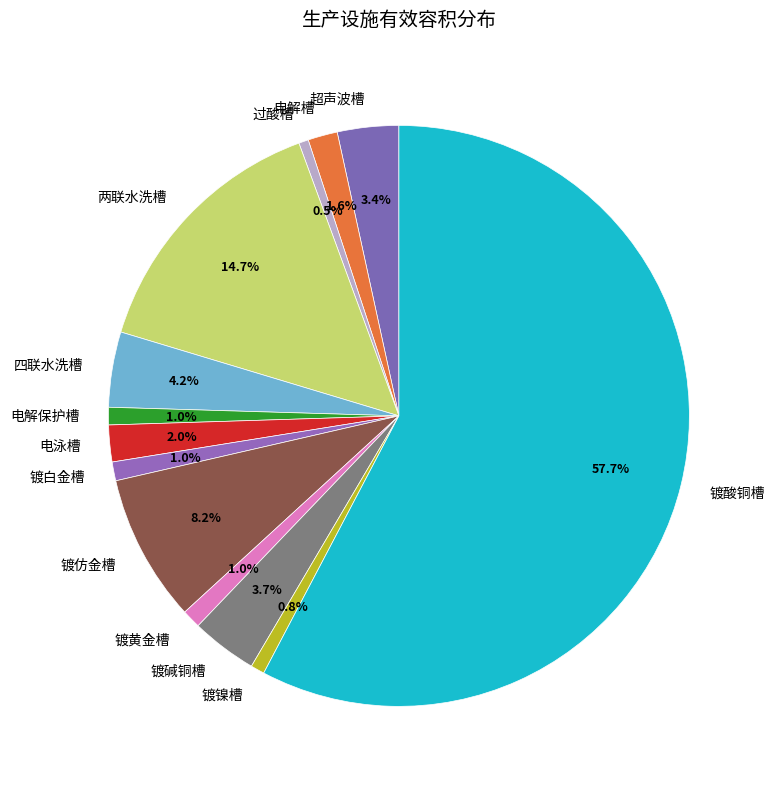

Is there any slice that represents more than half of the pie?

Yes